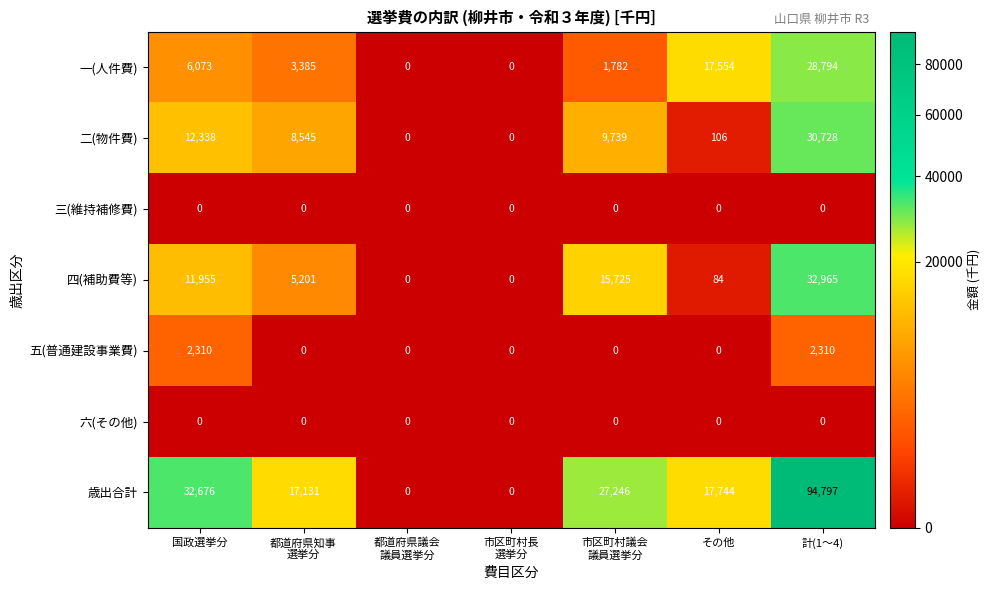

Where does the 歳出合計 series first go above 17744?

国政選挙分